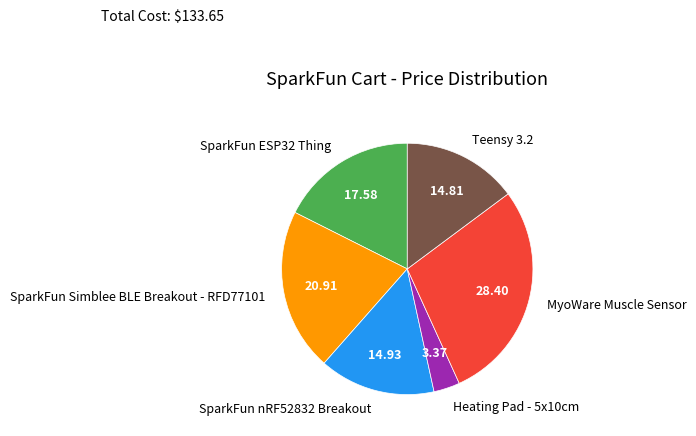

Does SparkFun ESP32 Thing account for over 50% of the chart?

No